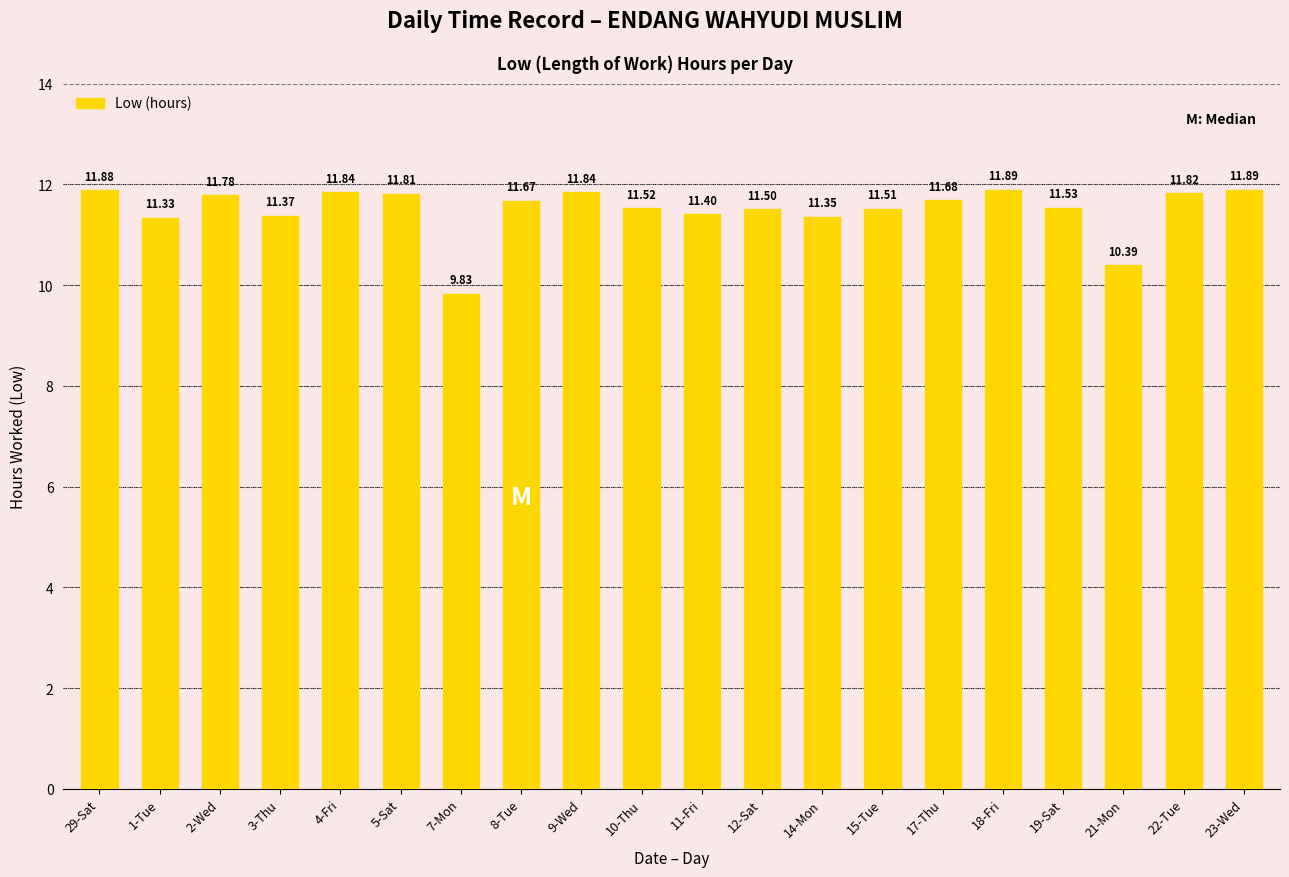

What is the sum of the values at 17-Thu and 15-Tue?

23.2